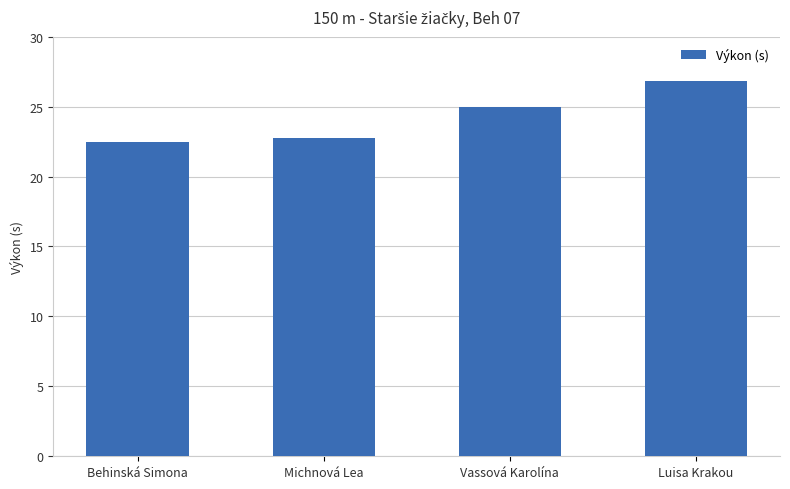

What is the value of the 4th bar from the left?

26.9